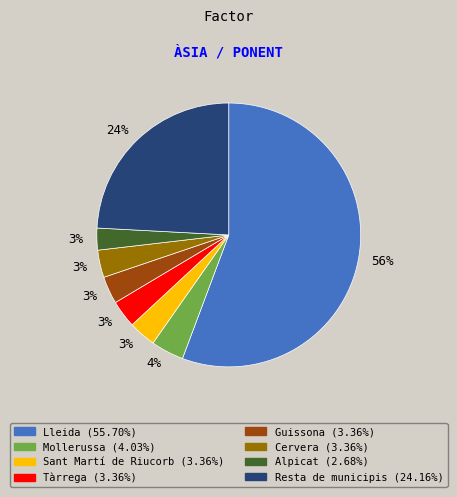

To the nearest percent, what is the average slice percentage?

12%